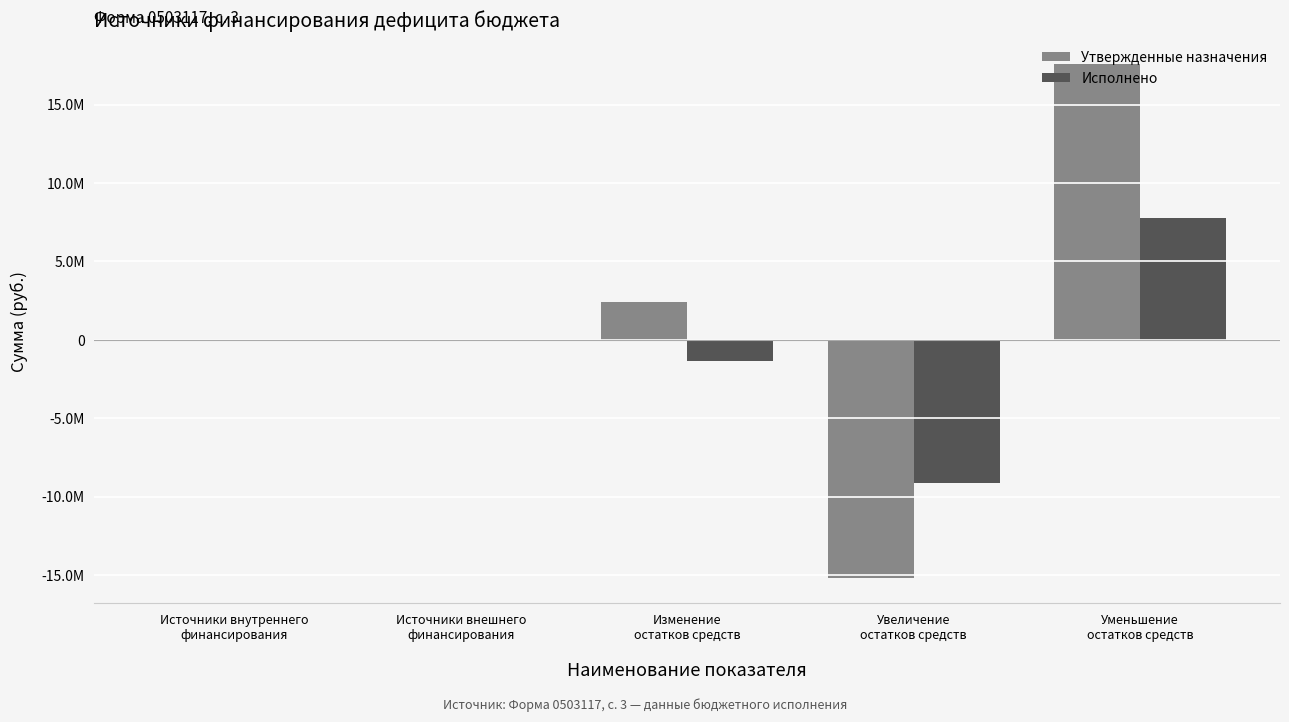

Which category has the highest value in the Утвержденные назначения series?

Уменьшение
остатков средств